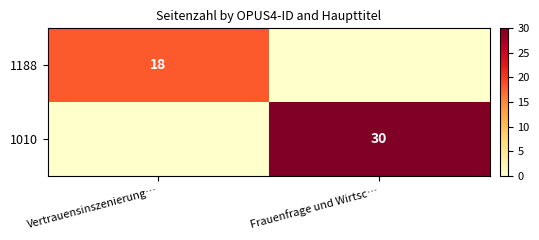

The 1188 series shows 18 at Vertrauensinszenierung…. True or false?

True